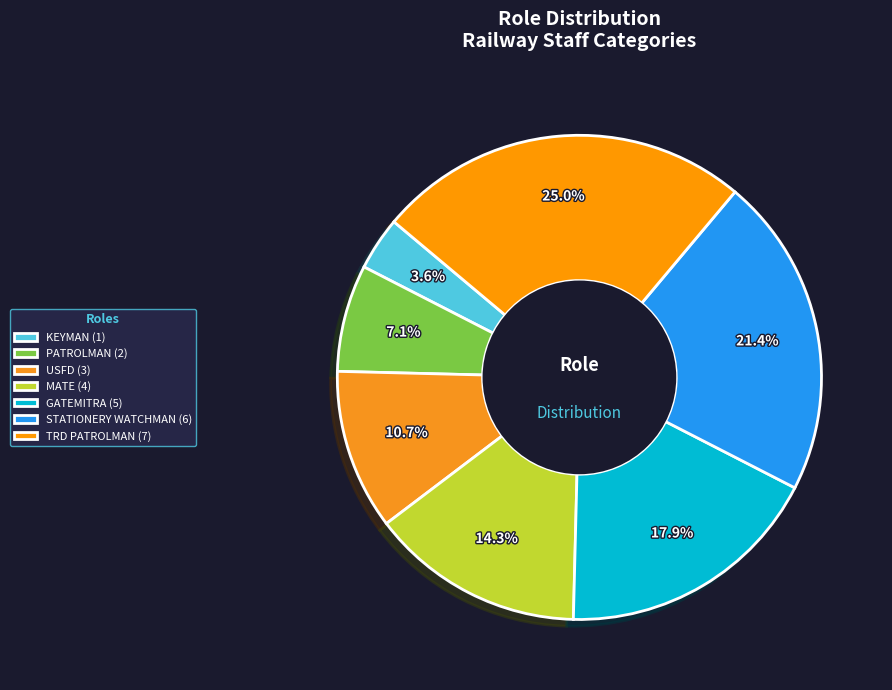

Count the number of slices in the pie.

7